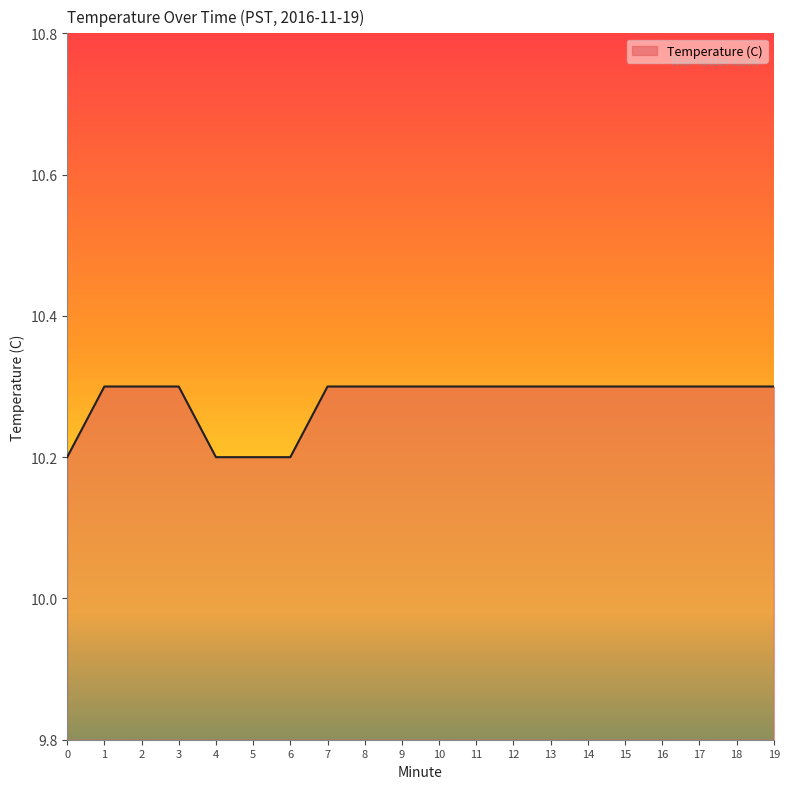

What is the ratio of the value at 16 to the value at 18?

1.0